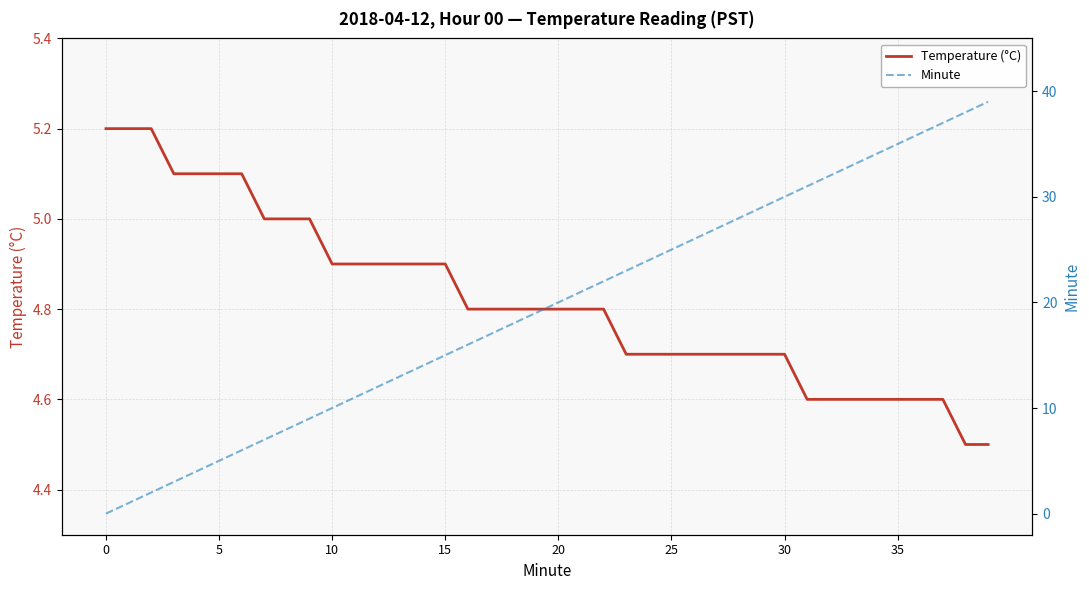

How many Temperature (°C) values are between 4 and 5?

33